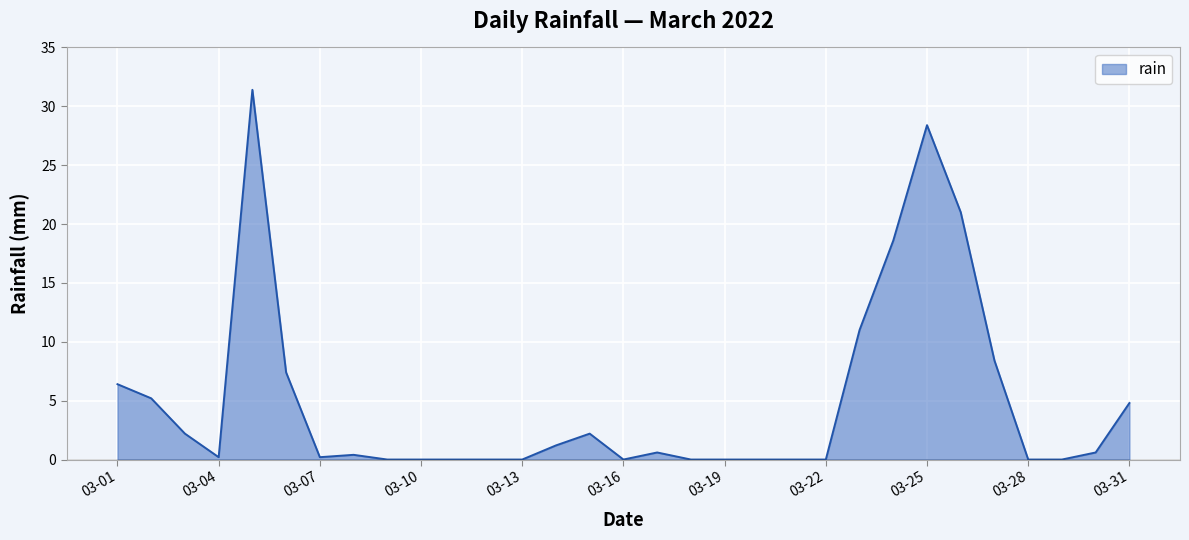

What is the maximum value shown in the chart?

31.4